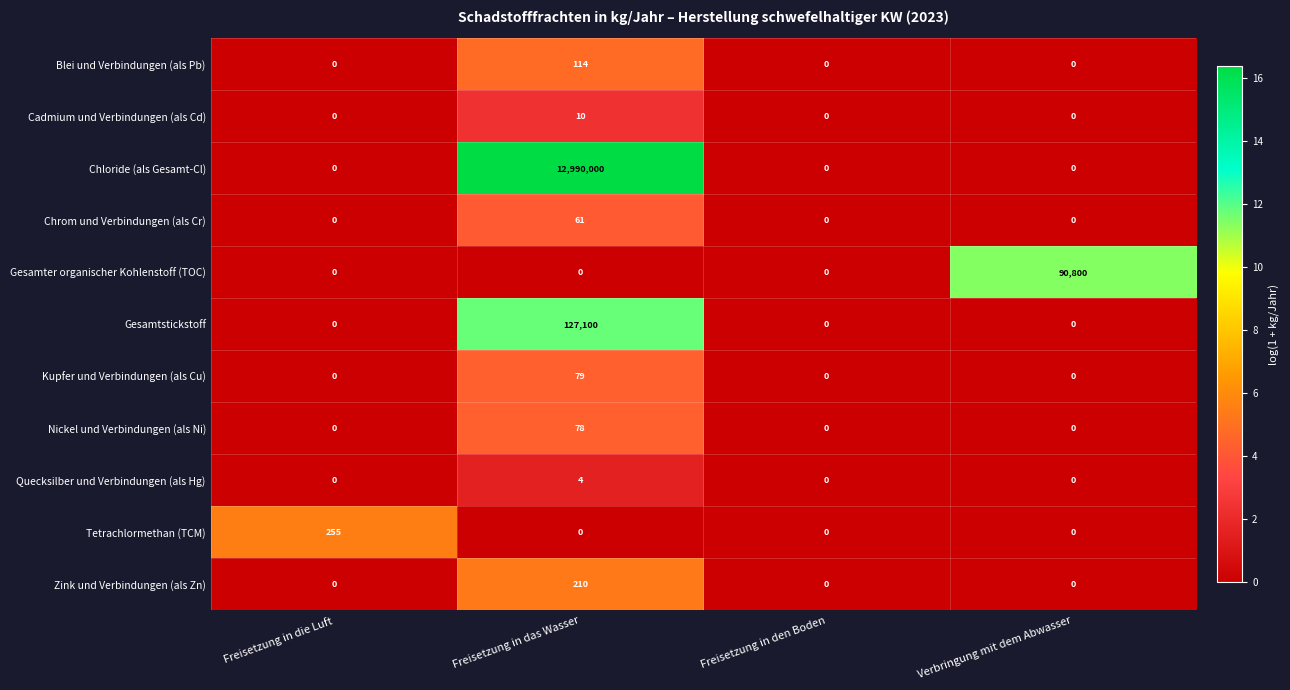

Which series has the largest total across all categories?

Chloride (als Gesamt-Cl)